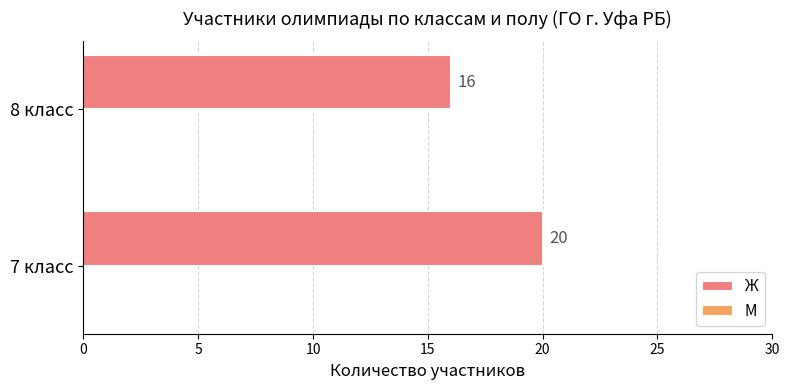

Reading bottom to top, what are all the values shown in this chart?

7 класс=20	8 класс=16